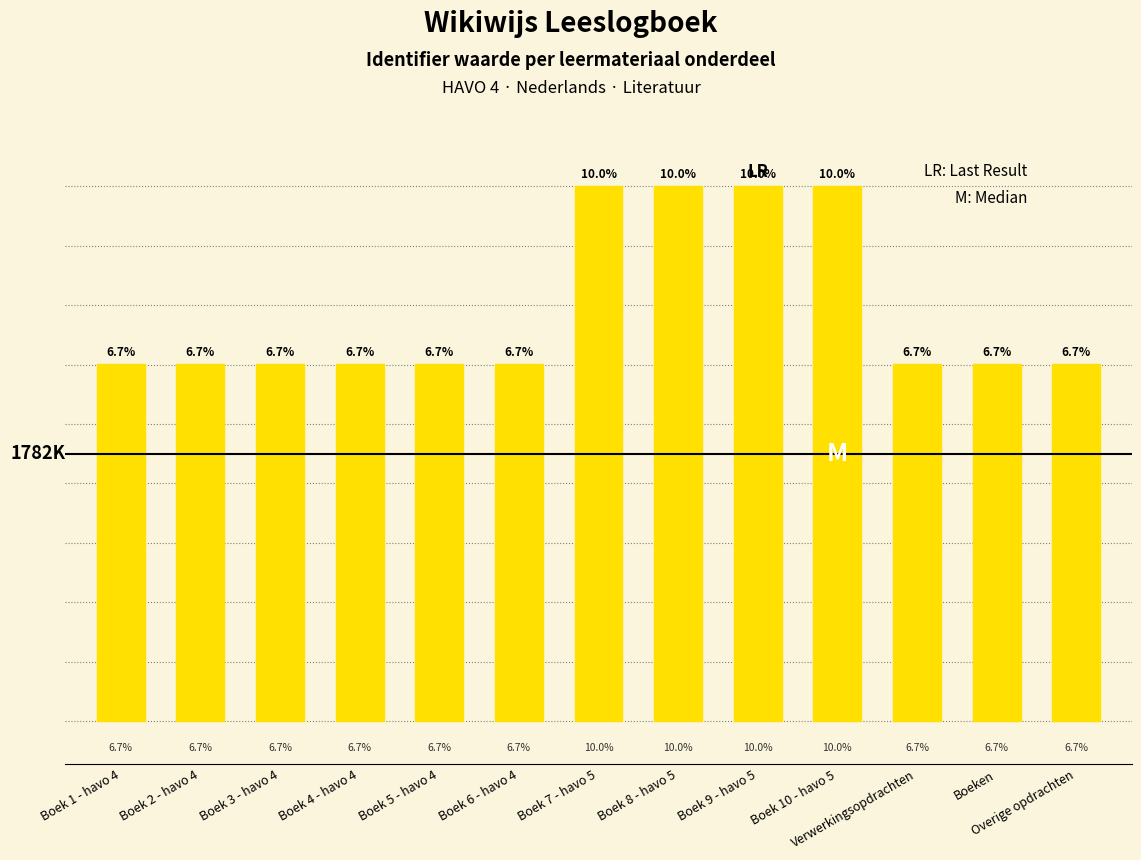

Reading left to right, extract all data points from this chart.

Boek 1 - havo 4=2379206	Boek 2 - havo 4=2379207	Boek 3 - havo 4=2379208	Boek 4 - havo 4=2379209	Boek 5 - havo 4=2379210	Boek 6 - havo 4=2379211	Boek 7 - havo 5=3565319	Boek 8 - havo 5=3565324	Boek 9 - havo 5=3565325	Boek 10 - havo 5=3565327	Verwerkingsopdrachten=2379227	Boeken=2379205	Overige opdrachten=2379212